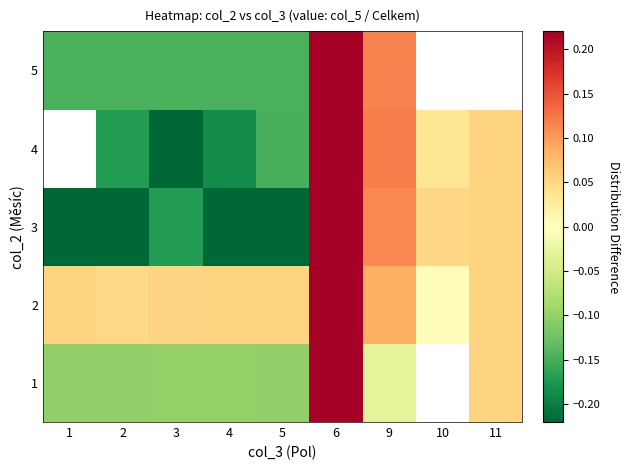

Which label corresponds to the largest value in the chart?

6